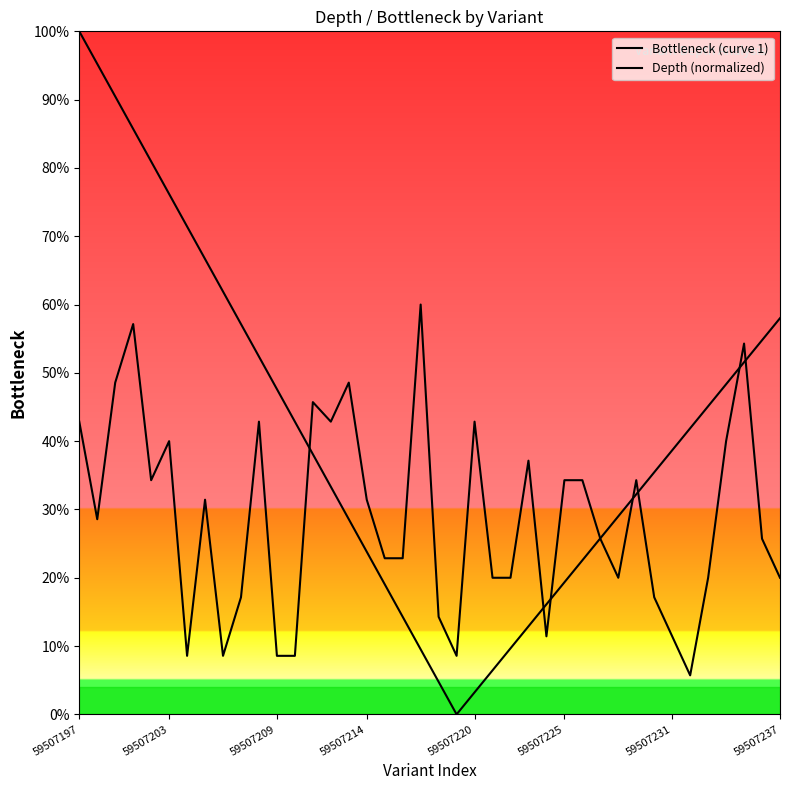

Is this an area chart (filled region under the line)?

No